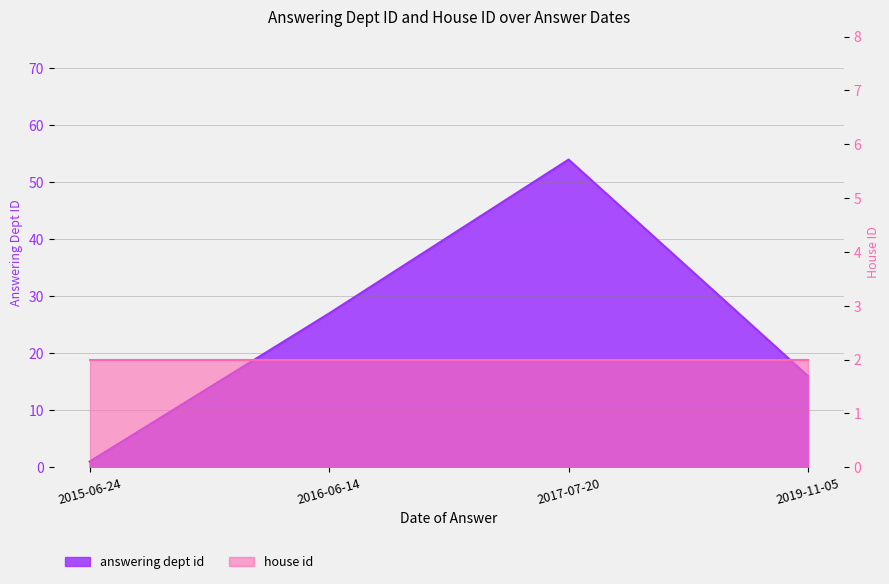

Reading right to left, extract all data points from this chart.

2019-11-05=16	2017-07-20=54	2016-06-14=27	2015-06-24=1